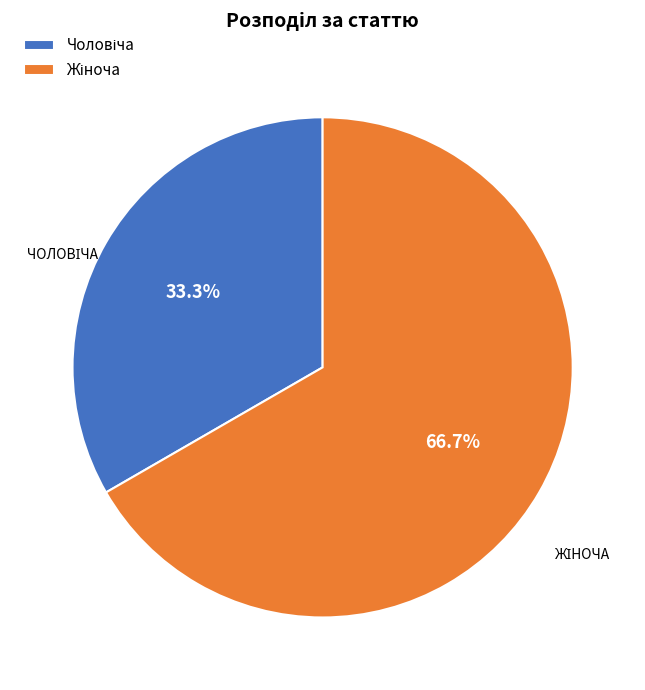

Is there a majority slice in this chart?

Yes